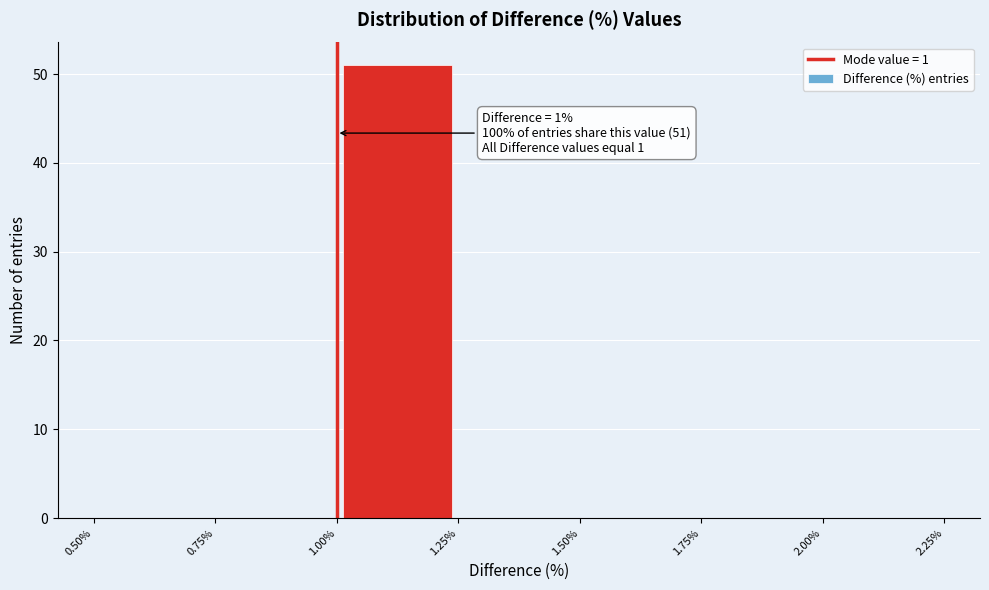

Which range on the x-axis has the tallest bar?

1.00% to 1.25%